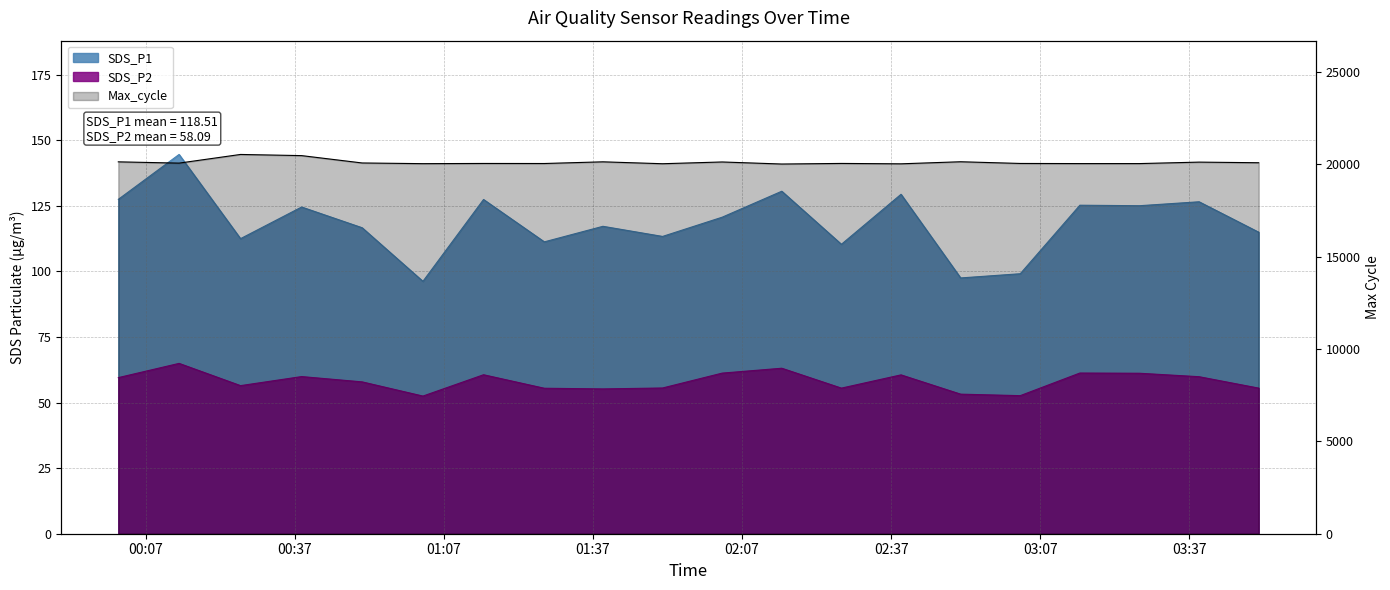

What is the difference between the SDS_P2 values at 2022/11/09 00:01:27 and 2022/11/09 01:14:58?

1.1